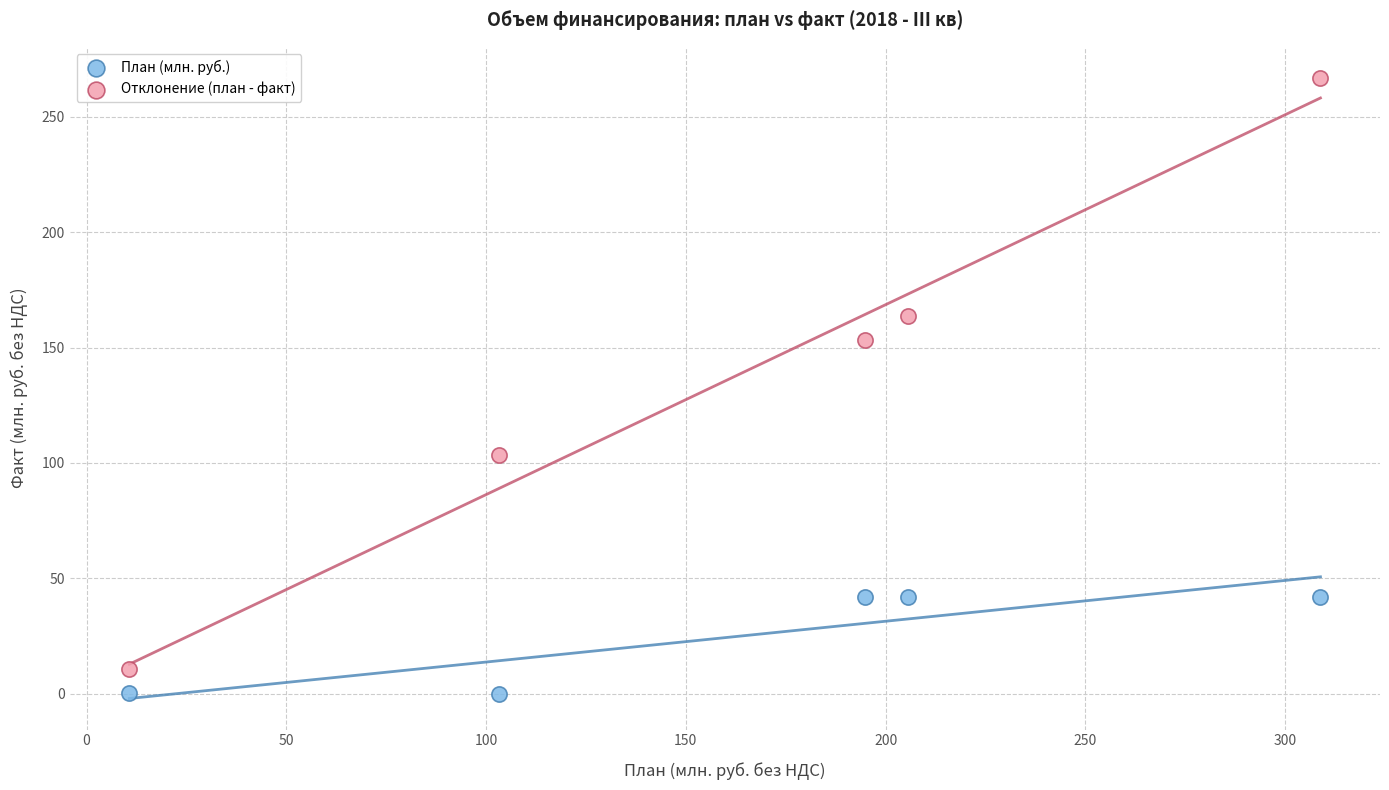

What are all the series names shown in the legend?

План (млн. руб.), Отклонение (план - факт)